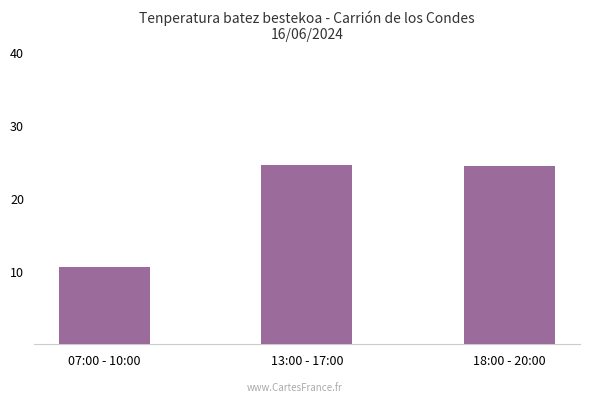

Approximately how many times larger is the value at 13:00 - 17:00 compared to 07:00 - 10:00?

2.3